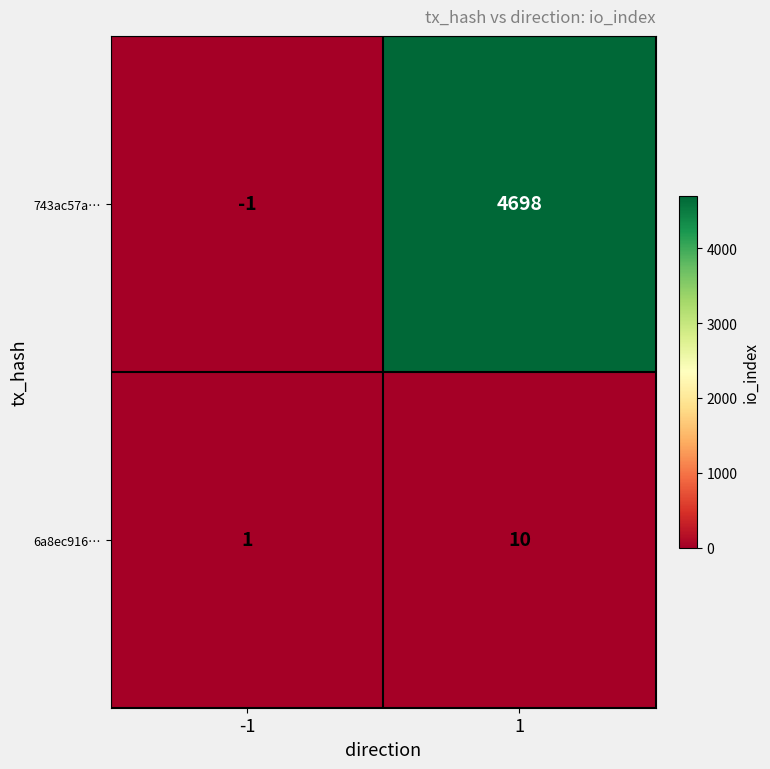

At how many categories does at least one series exceed 3338?

1